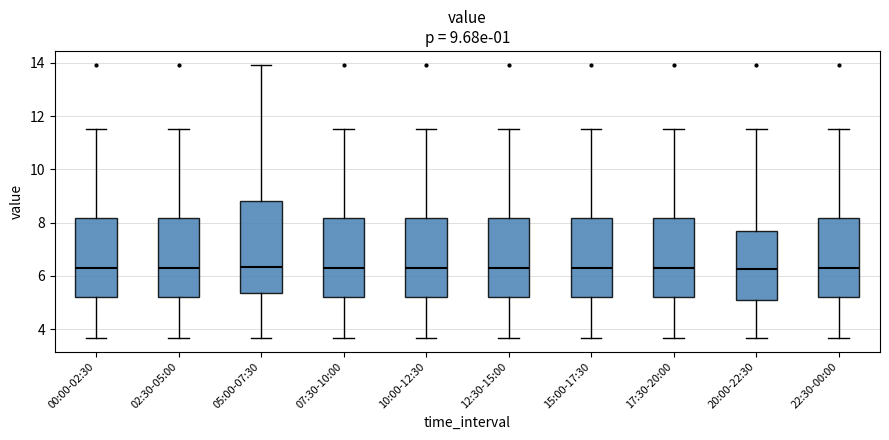

Which box is the tallest, from its lower edge to its upper edge?

05:00-07:30